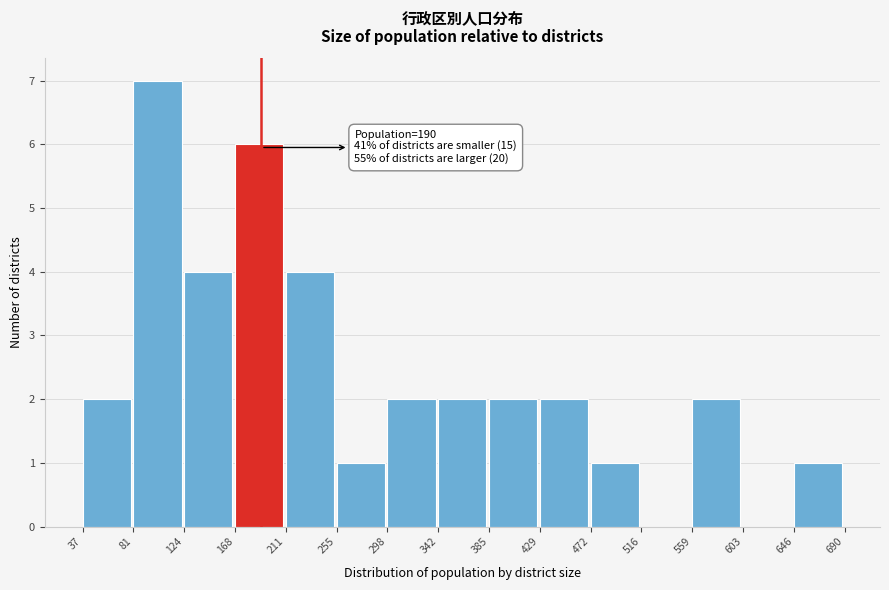

Over which range of the x-axis is the bar tallest?

81 to 124